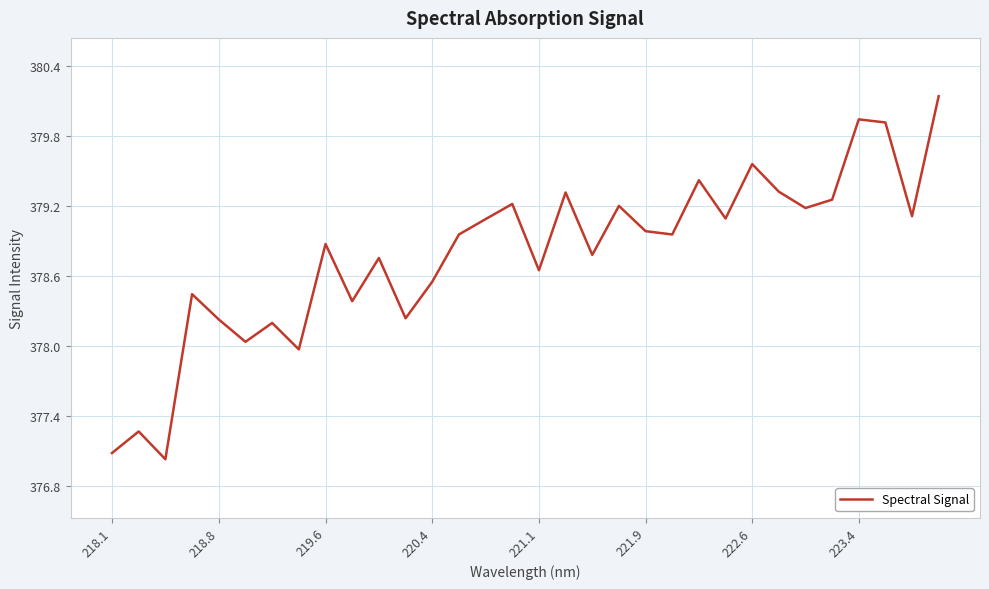

What is the minimum value shown in the chart?

377.0